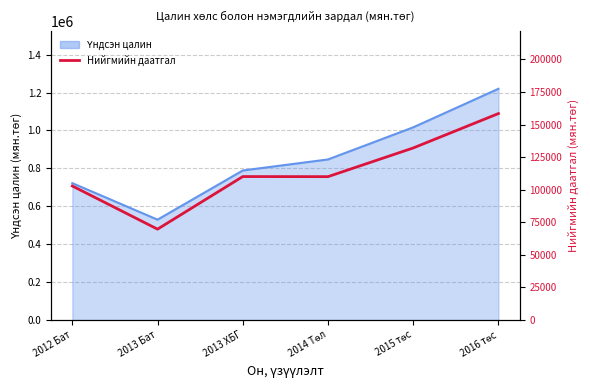

Between 2013 Бат and 2013 ХБГ, which is larger?

2013 ХБГ